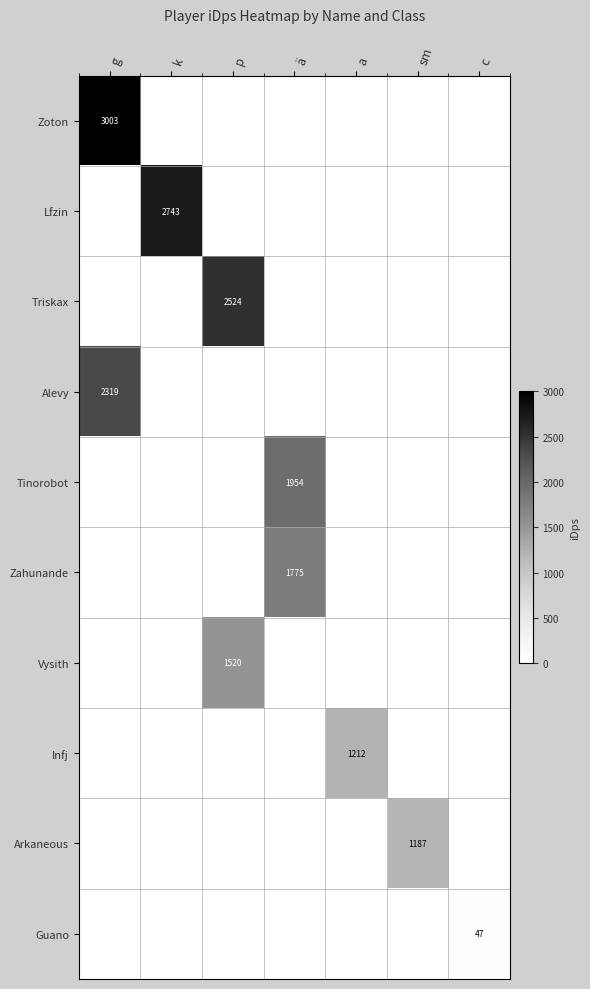

Is it true that Arkaneous equals 501.4 at g?

False